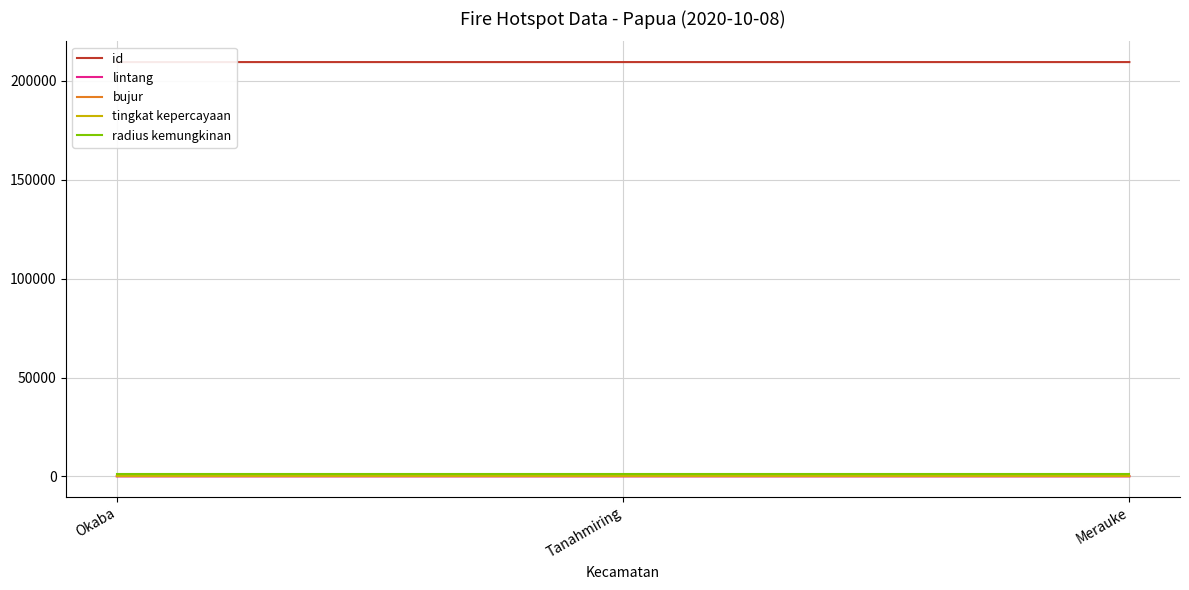

What is the total value across all series at Tanahmiring?

210808.1